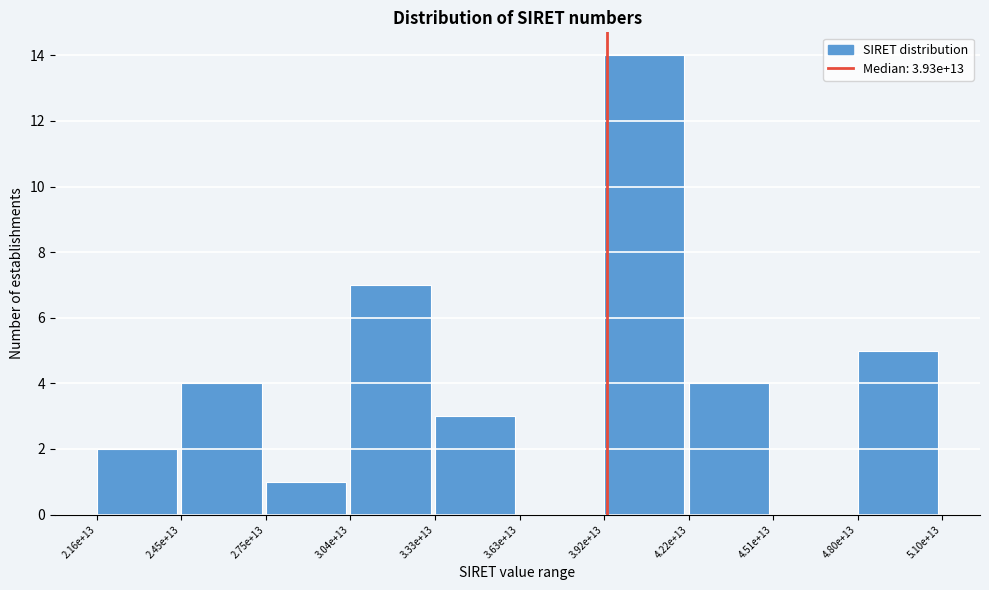

Reading left to right, what are all the values shown in this chart?

2.16e+13=2	2.45e+13=4	2.75e+13=1	3.04e+13=7	3.33e+13=3	3.63e+13=0	3.92e+13=14	4.22e+13=4	4.51e+13=0	4.80e+13=5